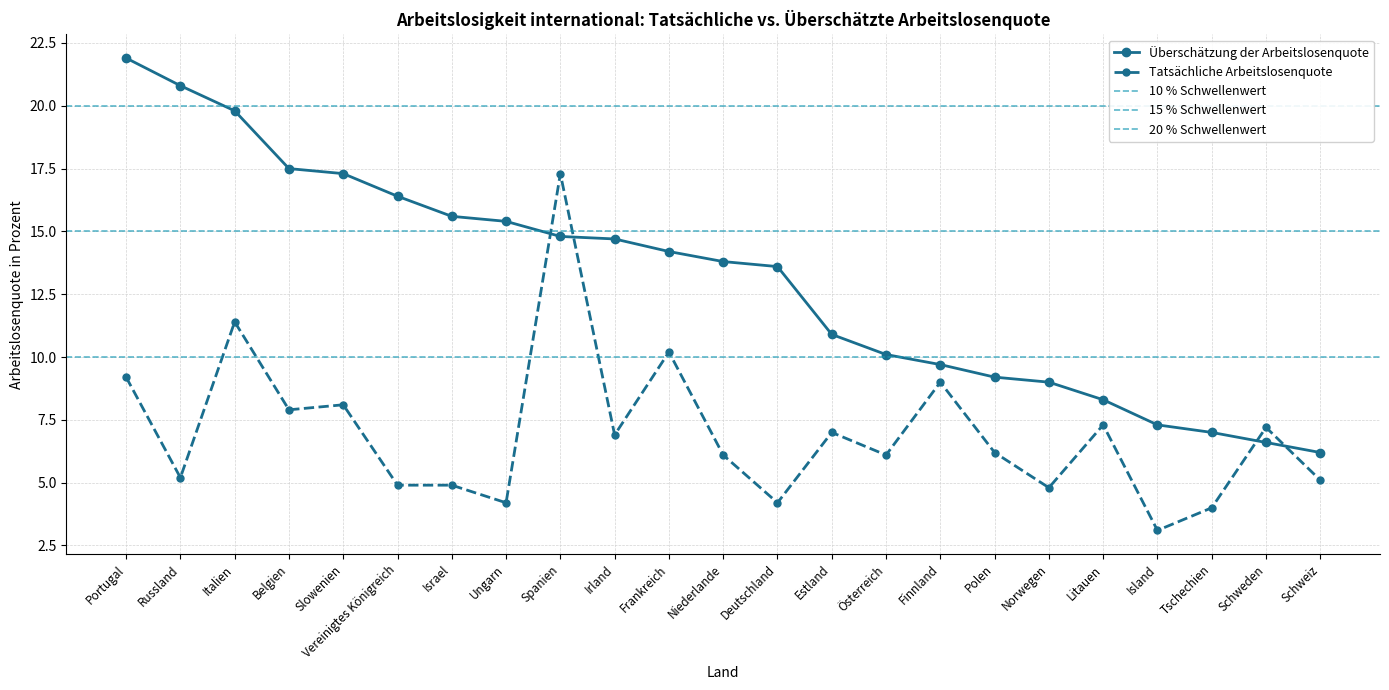

At which category is the sum across all series the highest?

Spanien